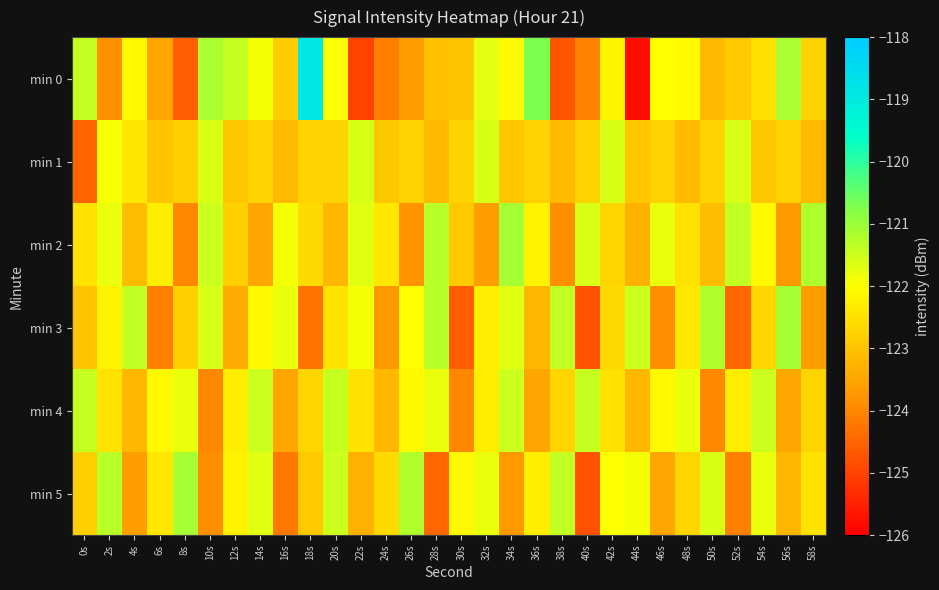

Reading left to right, list all the values displayed in this chart.

min 0: 0s=-121.4	2s=-123.8	4s=-122.1	6s=-123.5	8s=-124.6	10s=-121.1	12s=-121.4	14s=-121.9	16s=-122.8	18s=-118.9	20s=-122.0	22s=-125.0	24s=-124.1	26s=-123.6	28s=-123.0	30s=-123.0	32s=-121.7	34s=-122.1	36s=-120.7	38s=-124.7	40s=-124.1	42s=-122.2	44s=-125.8	46s=-122.0	48s=-122.1	50s=-123.1	52s=-122.9	54s=-122.5	56s=-121.1	58s=-122.7
min 1: 0s=-124.5	2s=-121.9	4s=-122.4	6s=-123.0	8s=-122.8	10s=-121.6	12s=-122.9	14s=-122.8	16s=-123.2	18s=-122.7	20s=-122.7	22s=-121.6	24s=-122.9	26s=-122.8	28s=-123.2	30s=-122.7	32s=-121.6	34s=-122.9	36s=-122.8	38s=-123.2	40s=-122.7	42s=-121.6	44s=-122.9	46s=-122.8	48s=-123.2	50s=-122.7	52s=-121.6	54s=-122.9	56s=-122.8	58s=-123.2
min 2: 0s=-122.5	2s=-121.8	4s=-123.1	6s=-122.3	8s=-124.0	10s=-121.5	12s=-122.8	14s=-123.5	16s=-121.9	18s=-122.6	20s=-123.2	22s=-121.7	24s=-122.4	26s=-123.8	28s=-121.3	30s=-122.9	32s=-123.6	34s=-121.1	36s=-122.2	38s=-123.9	40s=-121.6	42s=-122.7	44s=-123.3	46s=-121.8	48s=-122.5	50s=-123.1	52s=-121.4	54s=-122.1	56s=-123.7	58s=-121.2
min 3: 0s=-123.0	2s=-122.2	4s=-121.4	6s=-124.1	8s=-122.8	10s=-121.6	12s=-123.4	14s=-122.1	16s=-121.8	18s=-124.3	20s=-122.5	22s=-121.9	24s=-123.7	26s=-122.0	28s=-121.3	30s=-124.6	32s=-122.3	34s=-121.7	36s=-123.2	38s=-121.4	40s=-124.8	42s=-122.6	44s=-121.5	46s=-123.9	48s=-122.4	50s=-121.2	52s=-124.5	54s=-122.7	56s=-121.1	58s=-123.6
min 4: 0s=-121.4	2s=-122.5	4s=-123.2	6s=-122.1	8s=-121.8	10s=-124.0	12s=-122.3	14s=-121.5	16s=-123.5	18s=-122.7	20s=-121.4	22s=-122.5	24s=-123.2	26s=-122.1	28s=-121.8	30s=-124.0	32s=-122.3	34s=-121.5	36s=-123.5	38s=-122.7	40s=-121.4	42s=-122.5	44s=-123.2	46s=-122.1	48s=-121.8	50s=-124.0	52s=-122.3	54s=-121.5	56s=-123.5	58s=-122.7
min 5: 0s=-122.8	2s=-121.3	4s=-123.6	6s=-122.4	8s=-121.1	10s=-123.9	12s=-122.2	14s=-121.7	16s=-124.2	18s=-122.9	20s=-121.5	22s=-123.3	24s=-122.6	26s=-121.2	28s=-124.5	30s=-122.1	32s=-121.8	34s=-123.7	36s=-122.3	38s=-121.4	40s=-124.8	42s=-122.0	44s=-121.9	46s=-123.5	48s=-122.7	50s=-121.6	52s=-124.1	54s=-121.8	56s=-123.2	58s=-122.5